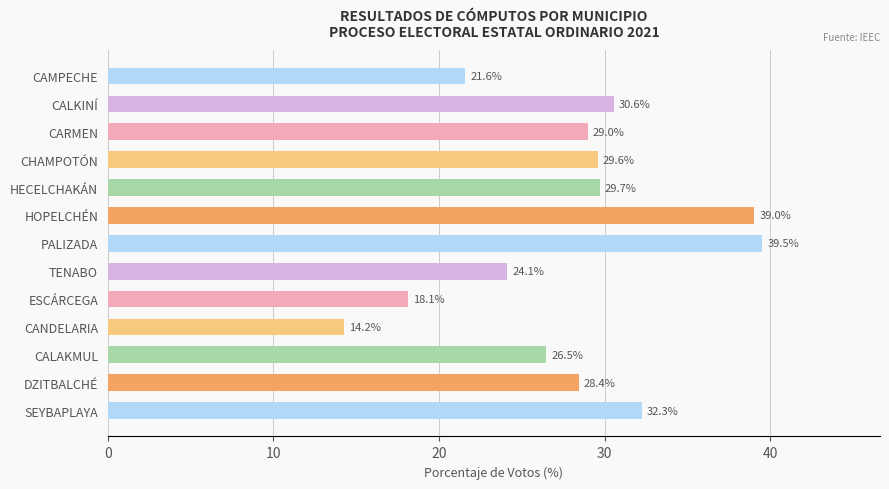

Reading bottom to top, list all the values displayed in this chart.

32.3	28.4	26.5	14.2	18.1	24.1	39.5	39.0	29.7	29.6	29.0	30.6	21.6